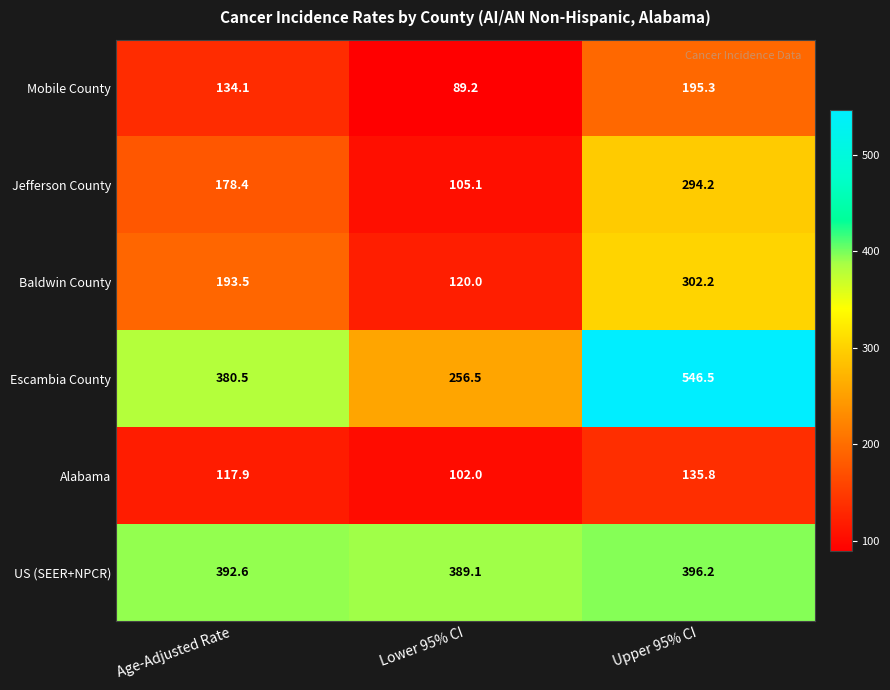

At which label does Alabama reach its peak?

Upper 95% CI